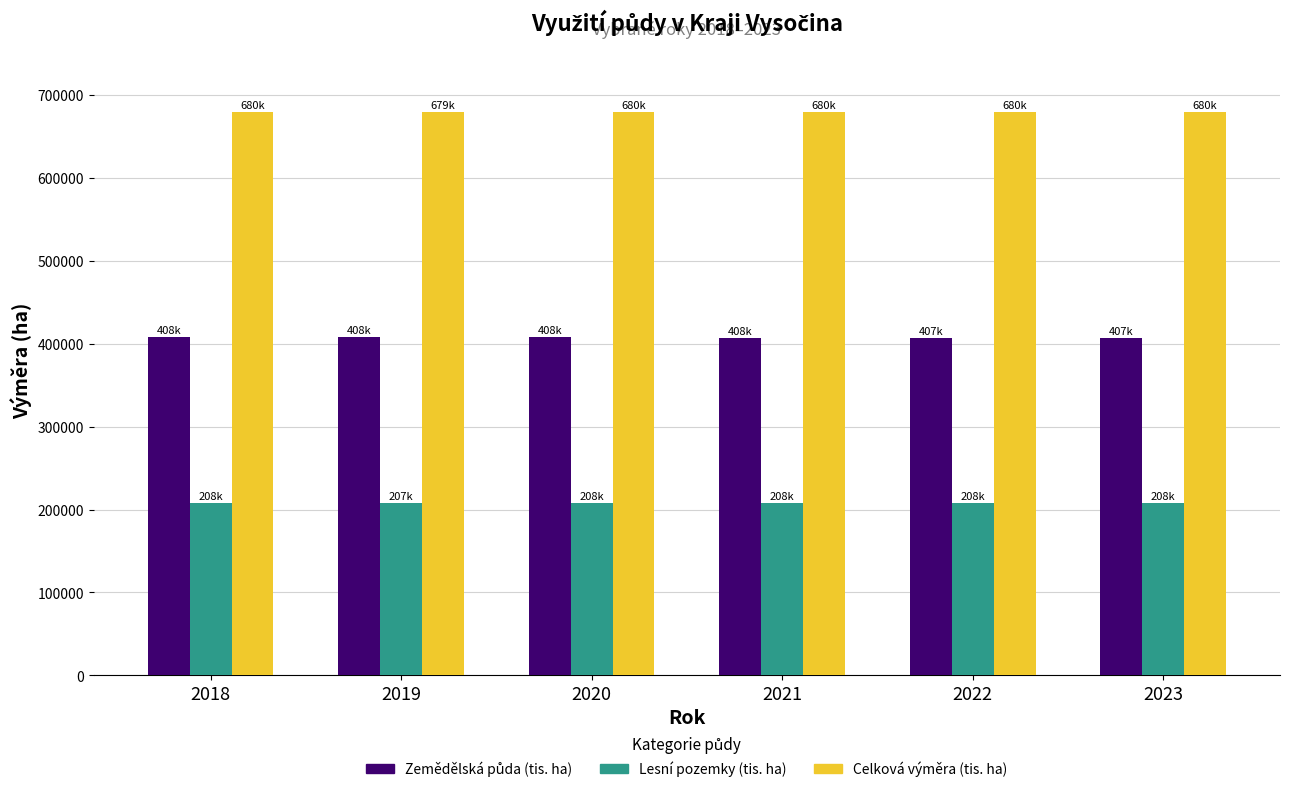

Is it true that Lesní pozemky (tis. ha) equals 342731.3 at 2021?

False